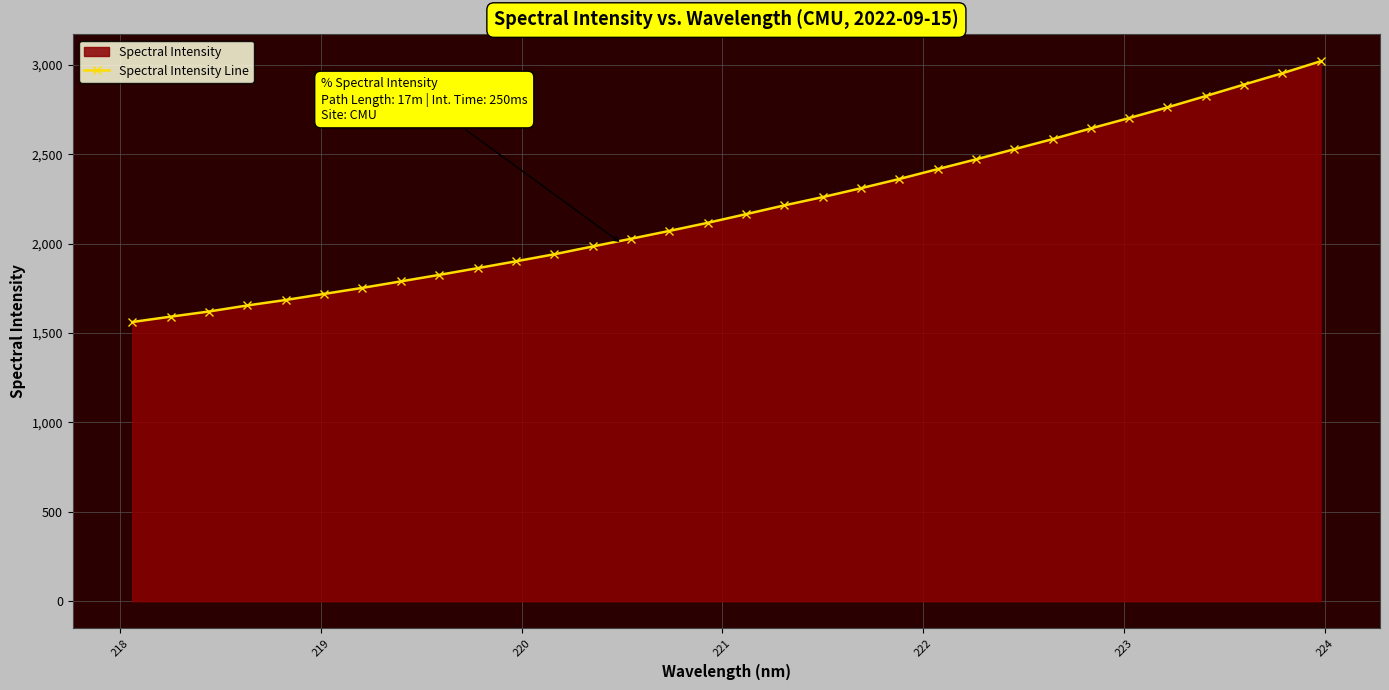

How many categories are shown in the chart?

32